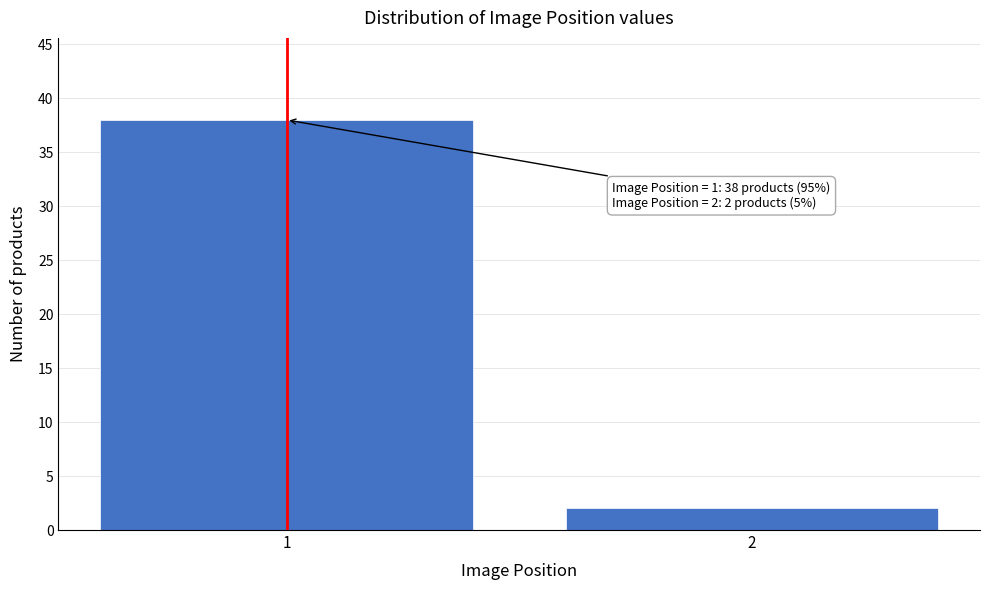

Reading right to left, transcribe all the data shown in this chart.

2=2	1=38